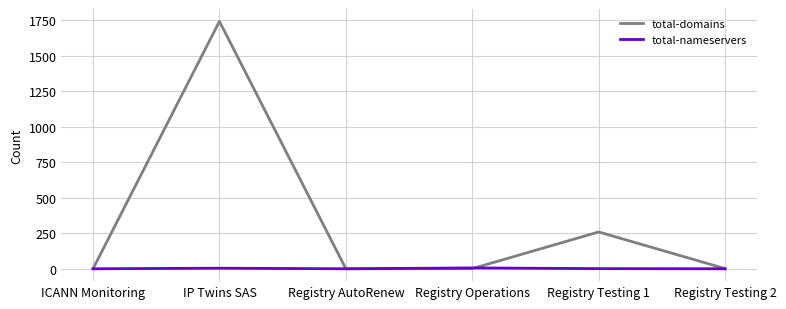

Count the total-nameservers values in the range 0 to 4.

5